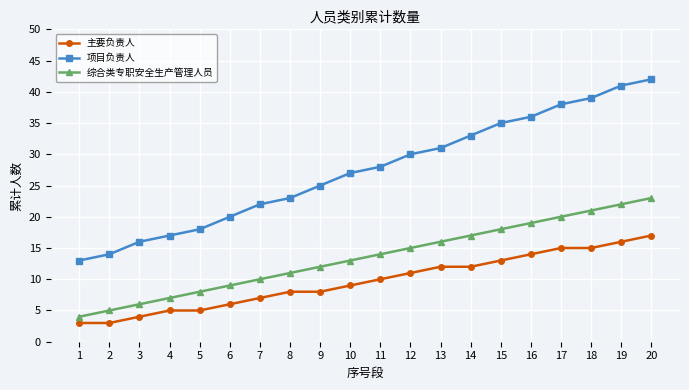

Read the 主要负责人 value at 9.

8